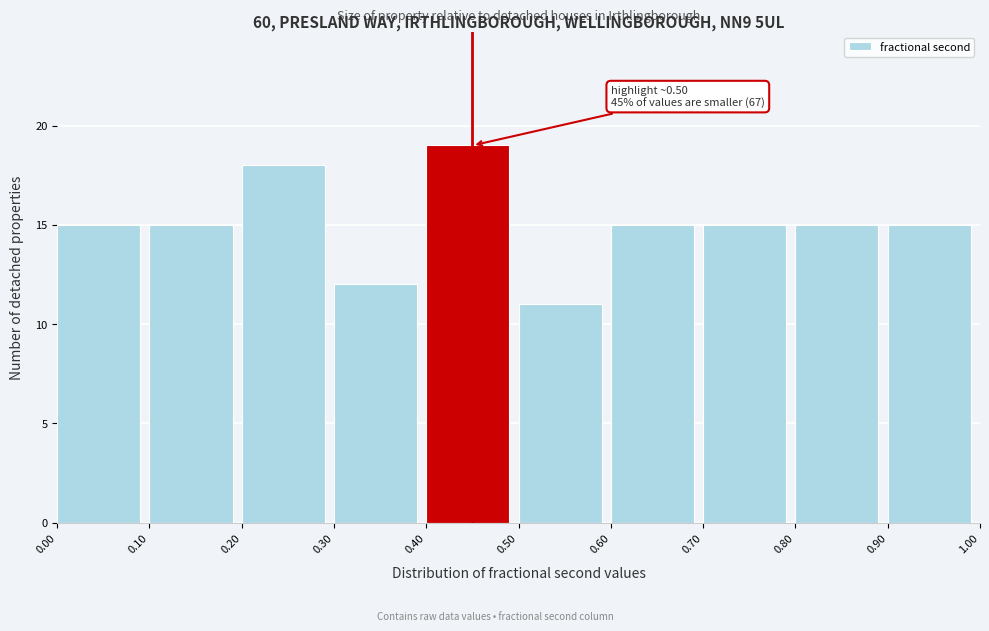

Which range on the x-axis has the tallest bar?

0.40 to 0.50